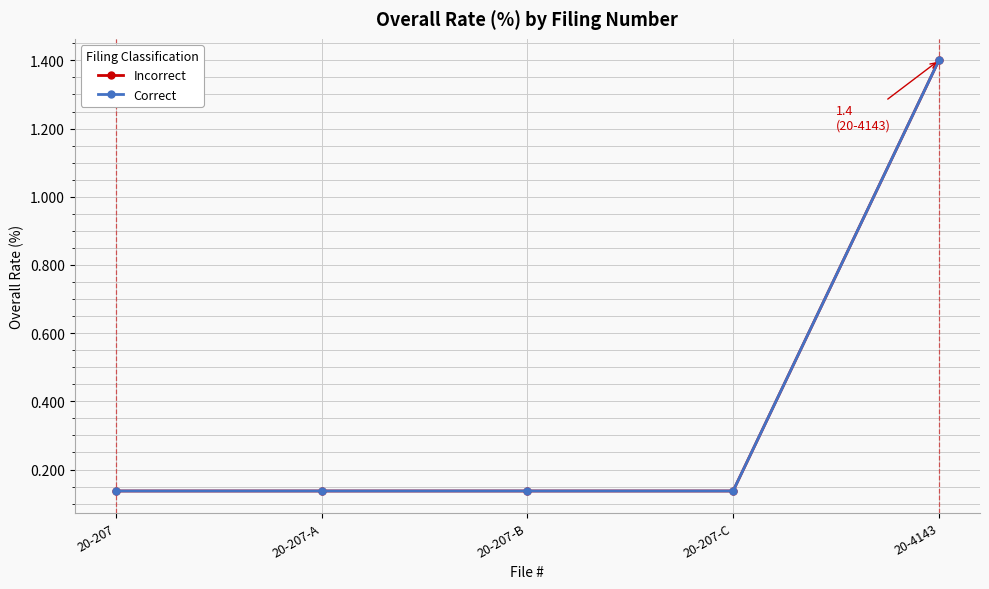

What position from the left is 20-207-B?

3